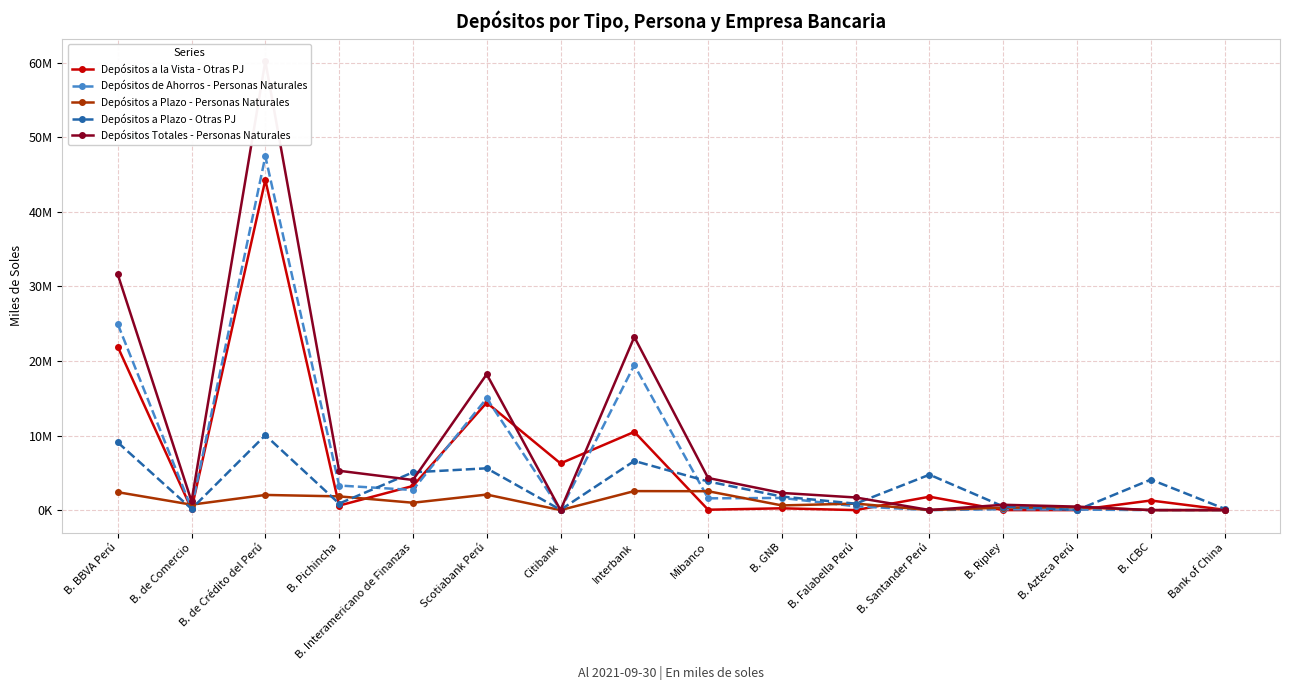

Which series ends up on top after the final intersection of Depósitos de Ahorros - Personas Naturales and Depósitos a Plazo - Otras PJ?

Depósitos a Plazo - Otras PJ